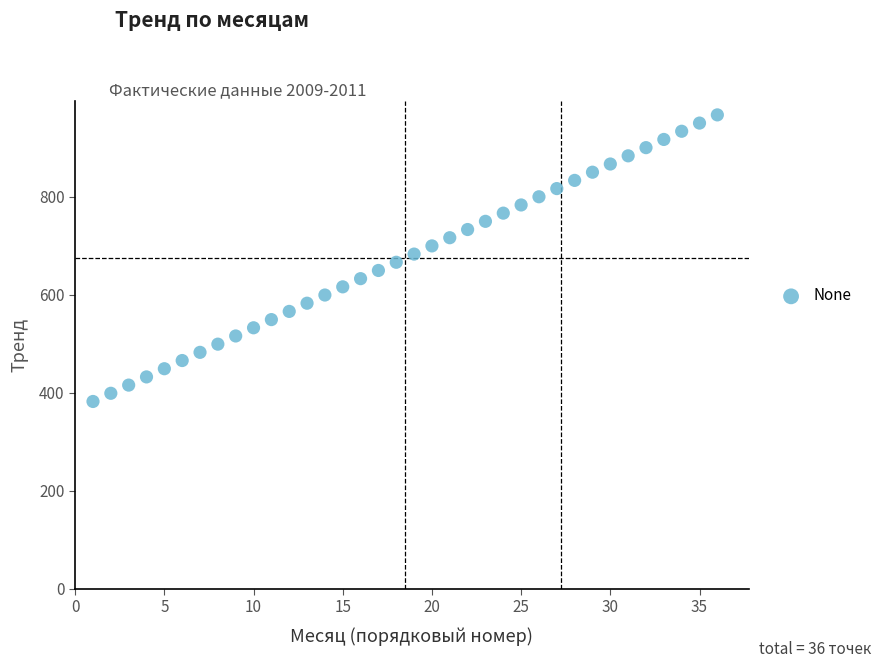

What is the range of X values (max minus min)?

35.0